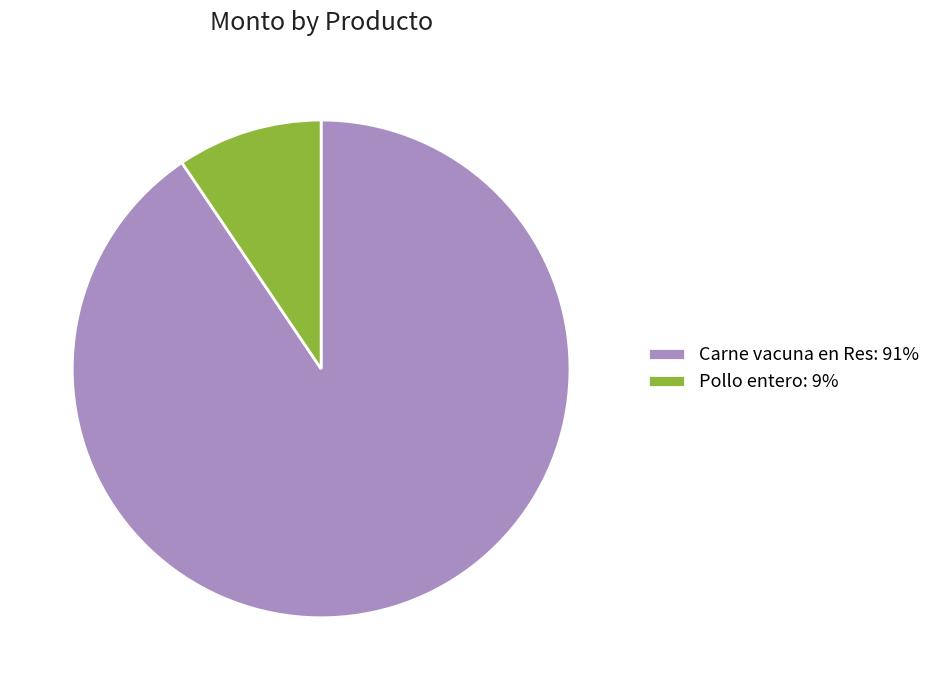

Does Carne vacuna en Res: 91% represent more than half of the total?

Yes